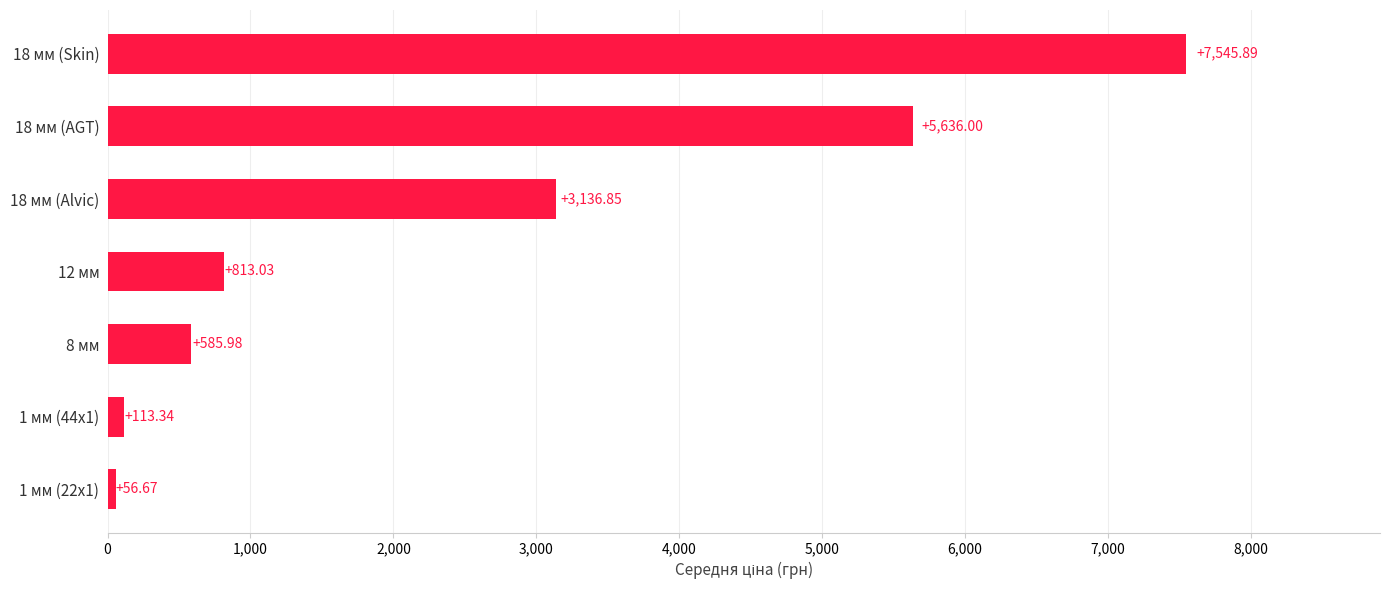

List the labels in order of value, largest first.

18 мм (Skin), 18 мм (AGT), 18 мм (Alvic), 12 мм, 8 мм, 1 мм (44x1), 1 мм (22x1)